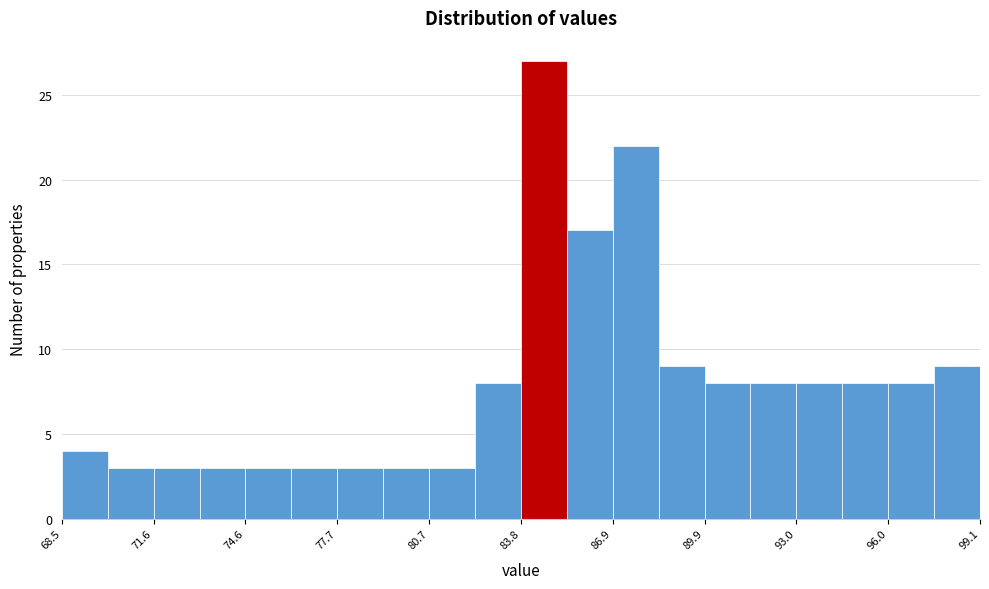

Read against the x-axis, roughly where is the centre of the tallest bar?

84.5